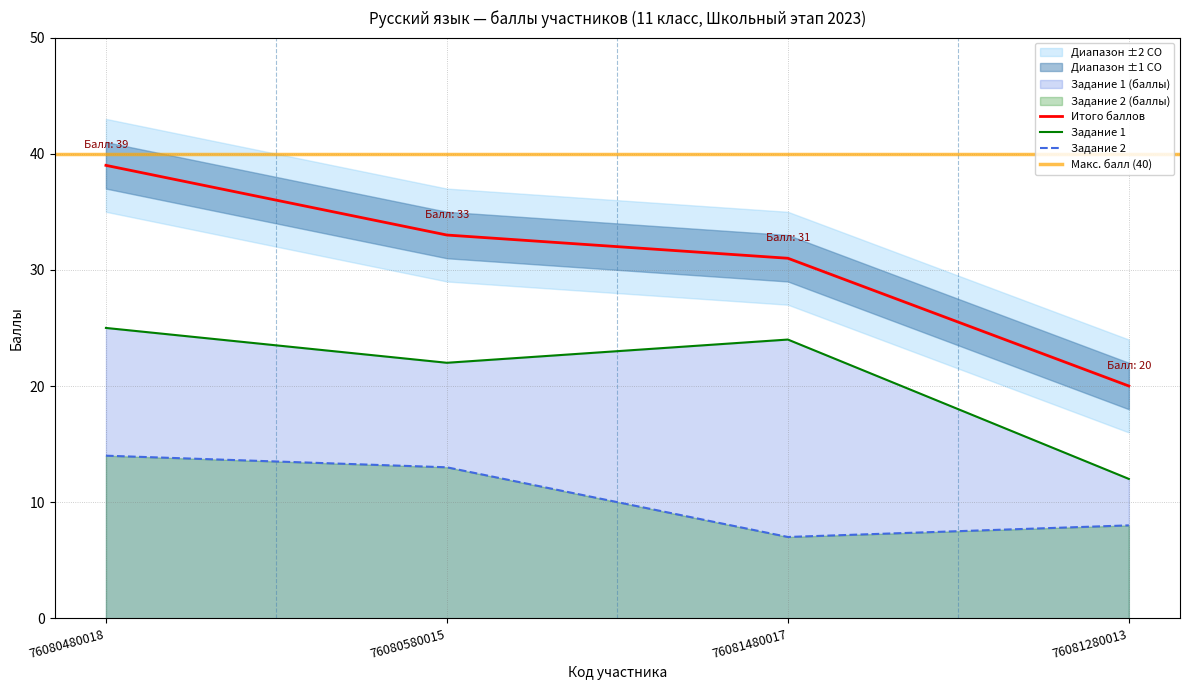

True or false: Задание 1 and Задание 2 intersect in this chart.

False